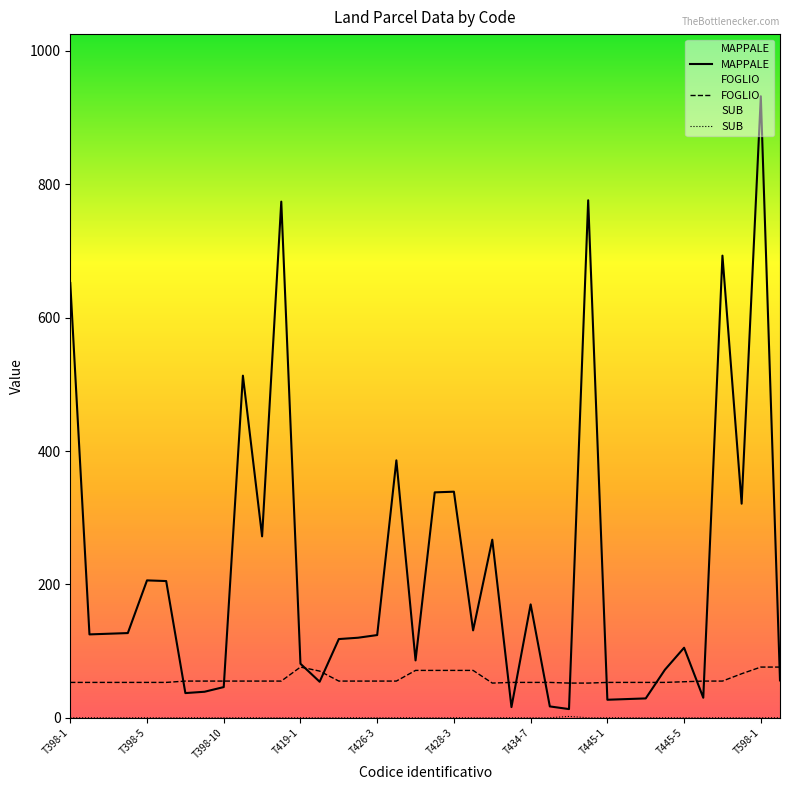

True or false: SUB has a value of 0 at 25.

True